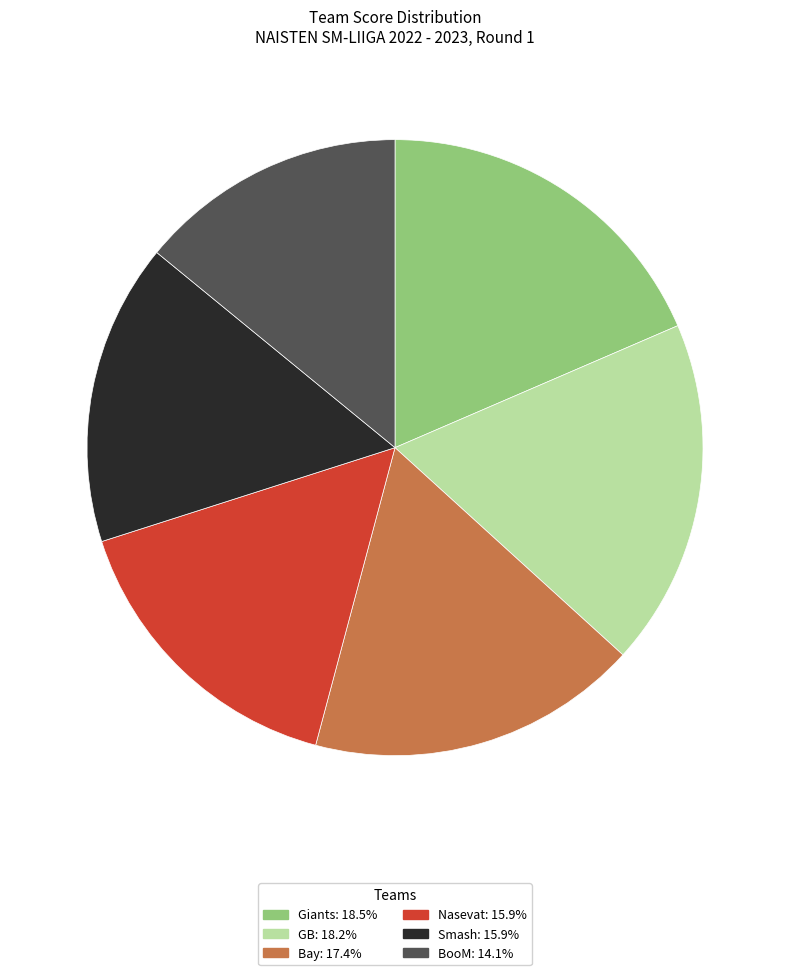

Approximately how many times larger is the value at Nasevat compared to Giants?

0.9